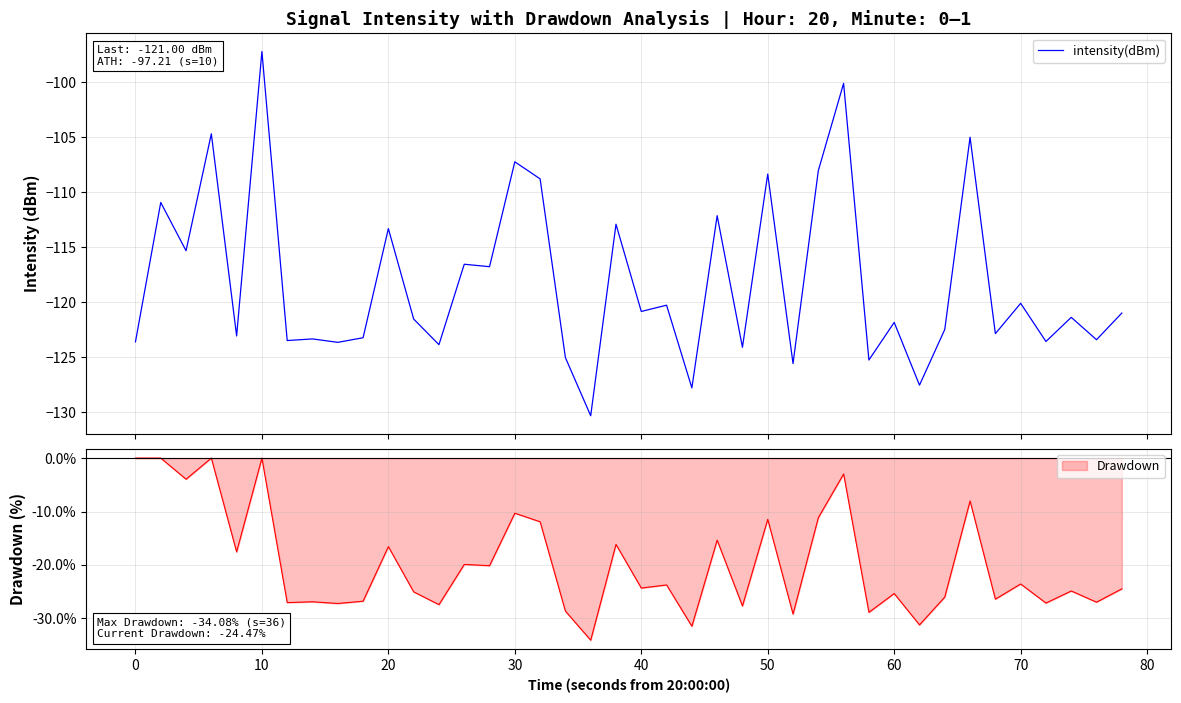

What is the lowest value of the intensity(dBm) series?

-130.3